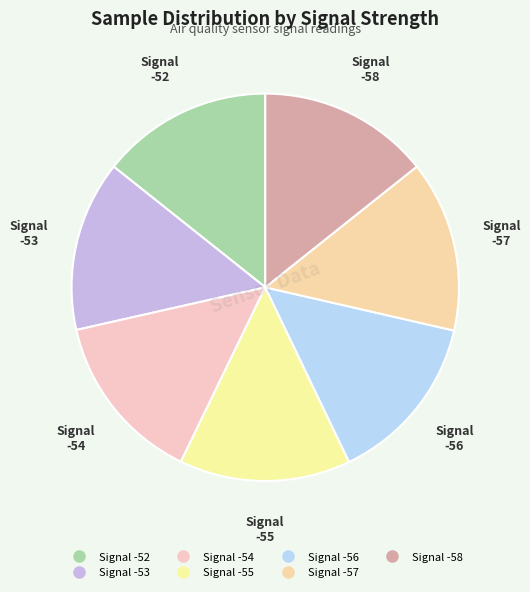

What is the smallest slice in the pie chart?

-53